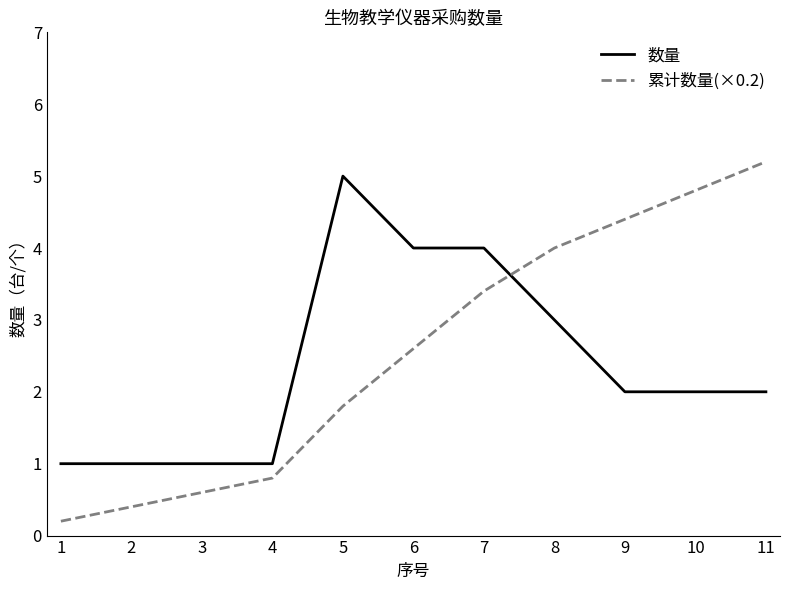

At 6, list the series in order from largest to smallest.

数量, 累计数量(×0.2)